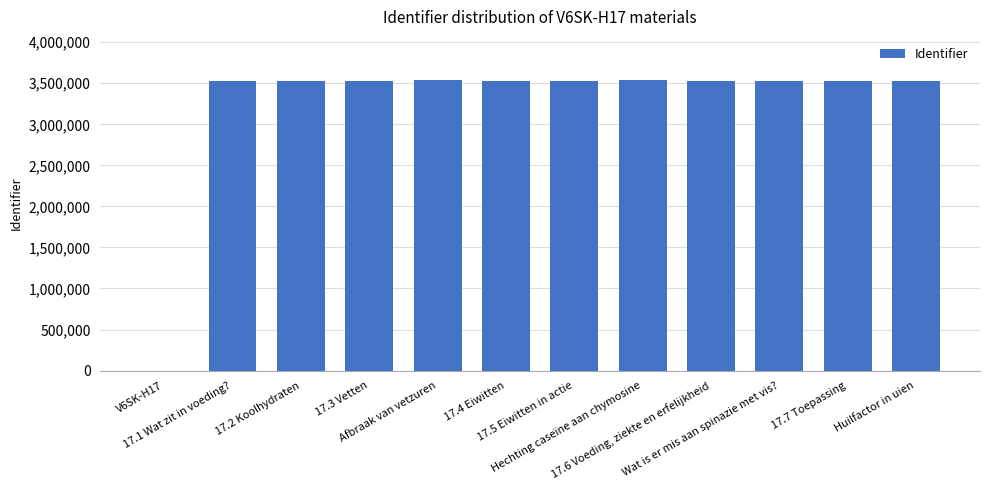

What is the maximum value shown in the chart?

3534882